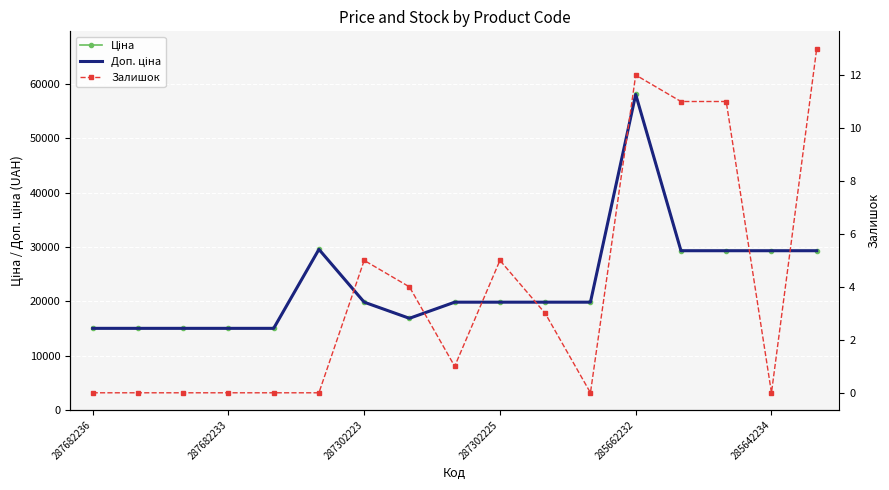

What is the value of the Ціна point at the 3rd from the left?

15019.2